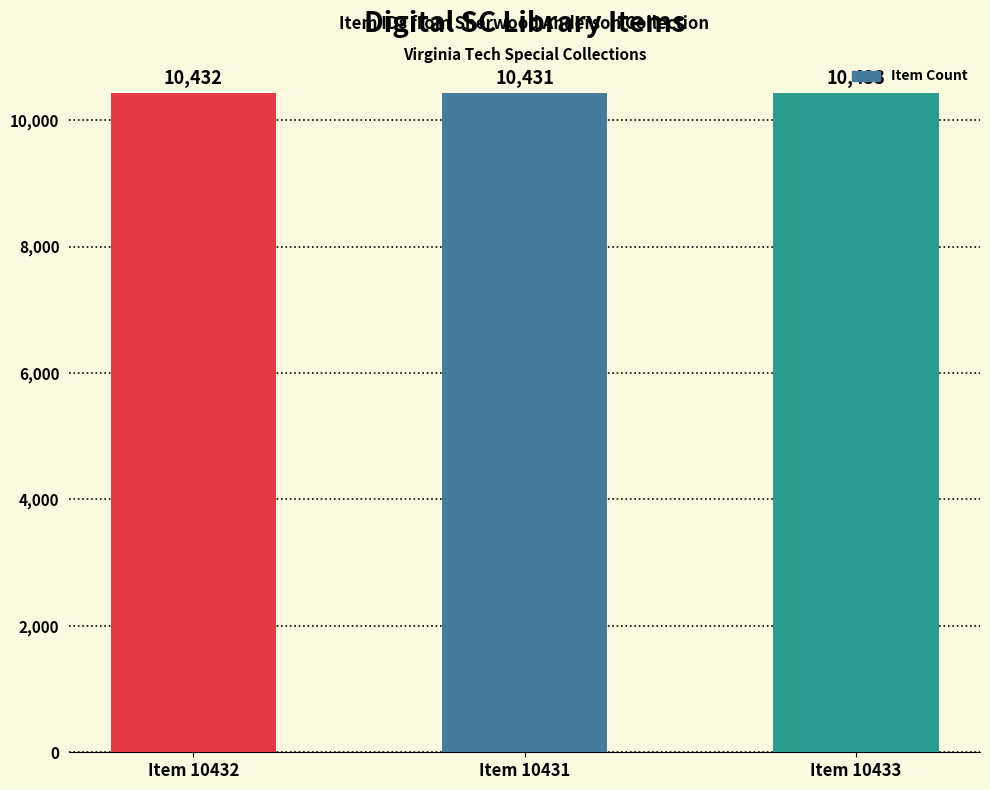

What is the label of the 1st bar from the right?

Item 10433